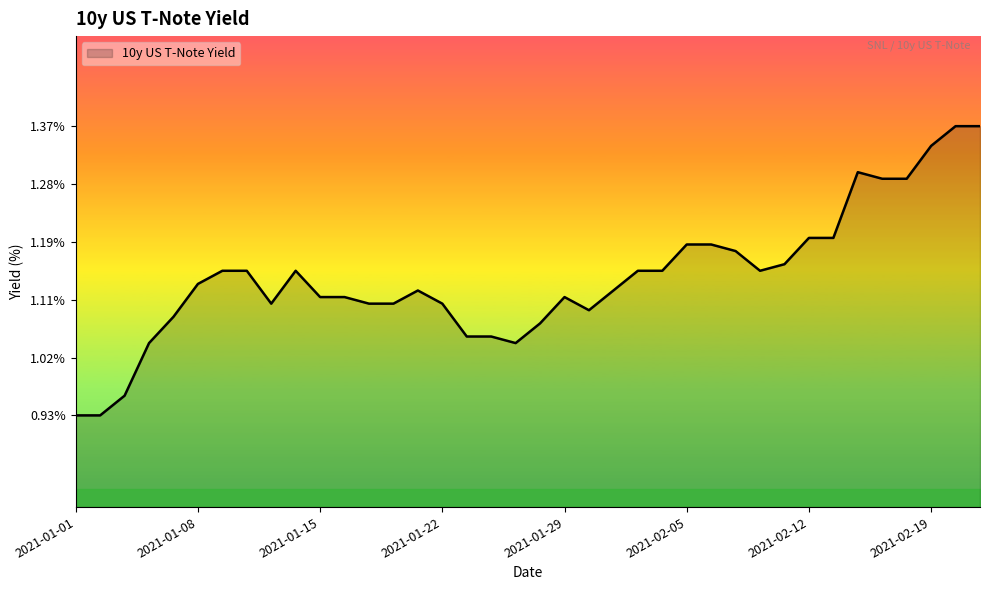

Does the chart display data point markers on the line(s)?

No